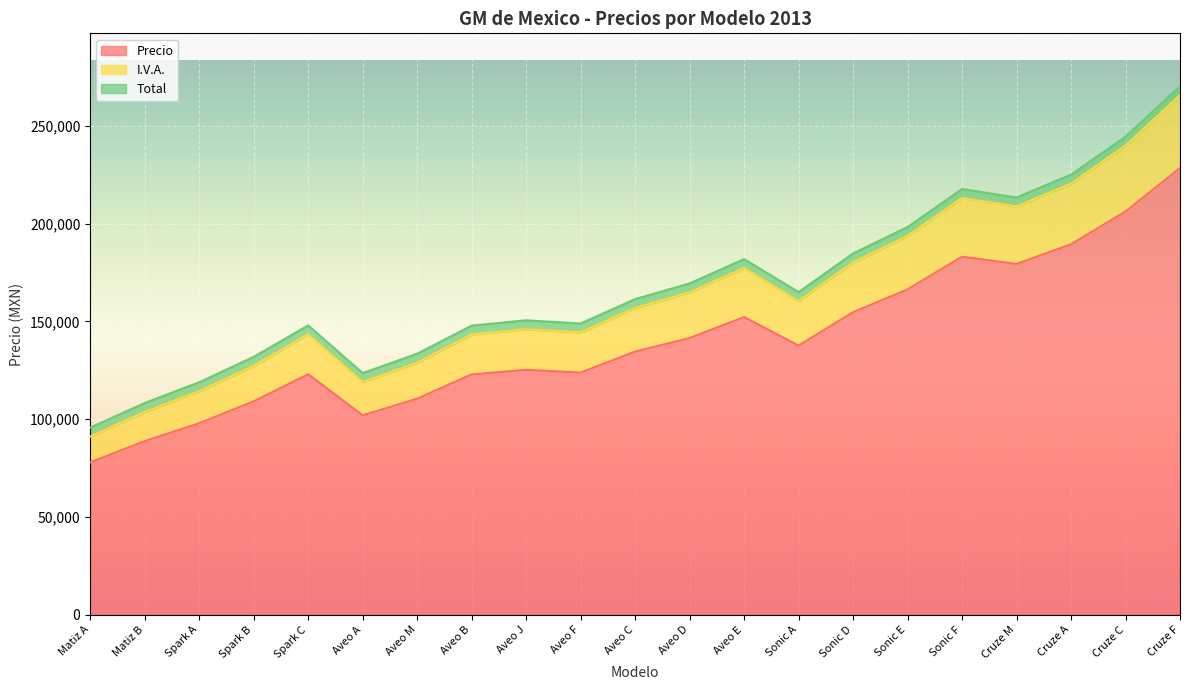

What position from the right is Sonic F?

5